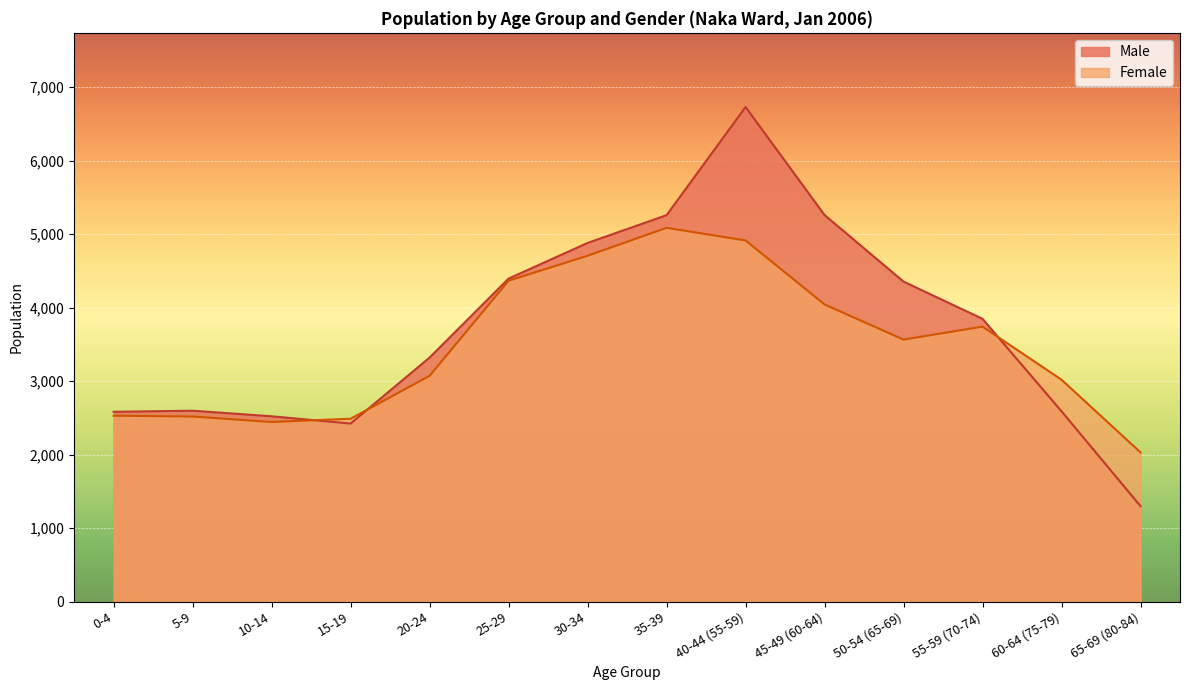

Is it true that Female (Left) equals 4366 at 25-29?

True